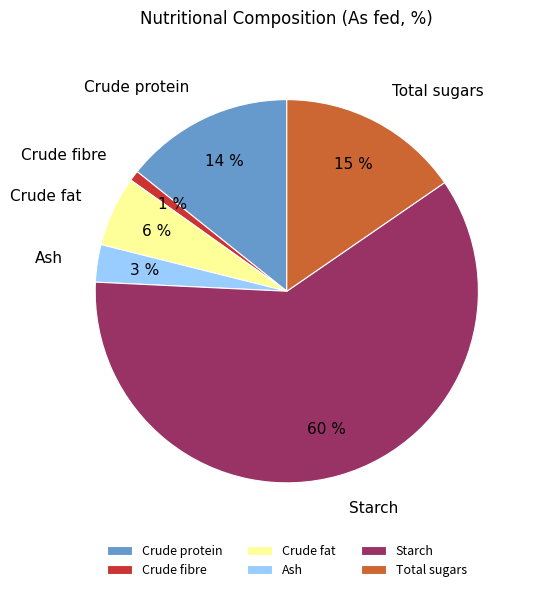

Which slice is the largest?

Starch